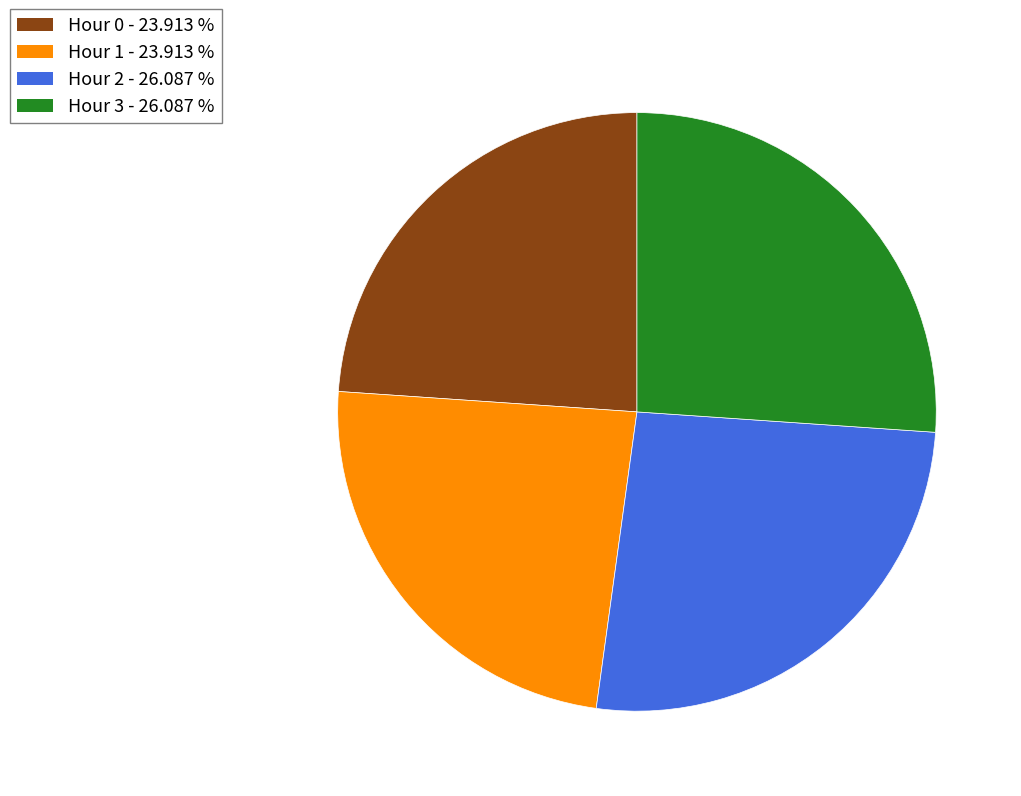

Is there a majority slice in this chart?

No